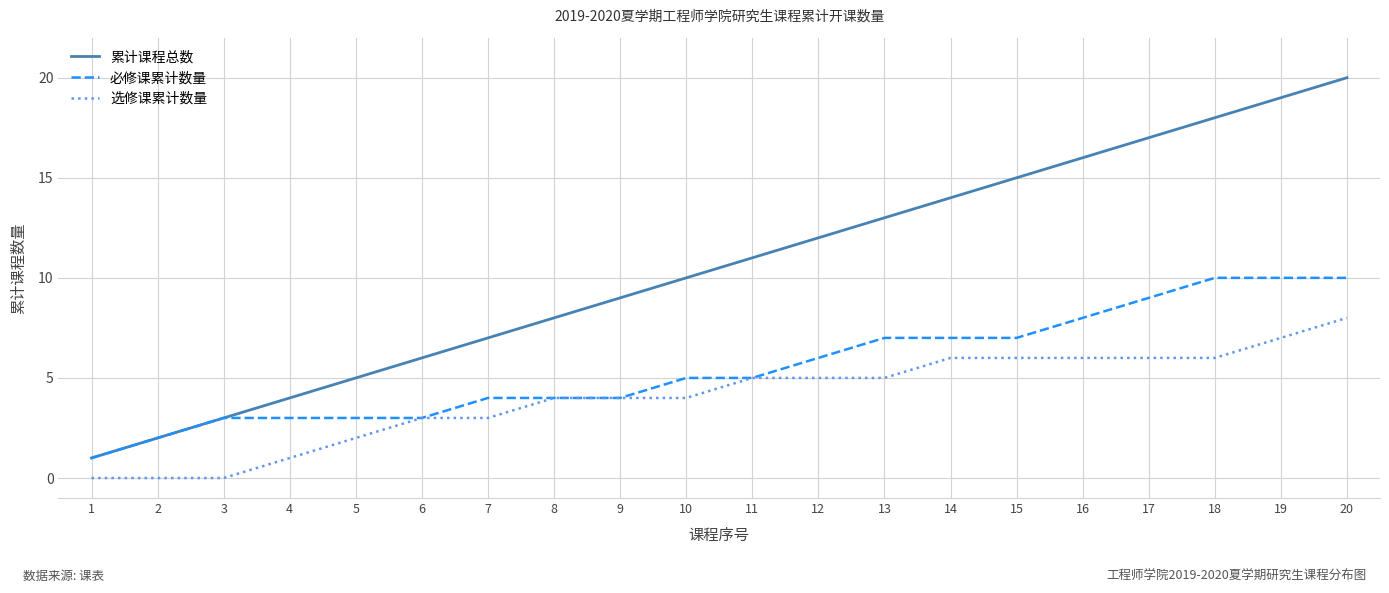

Which category has the highest value across all series?

20